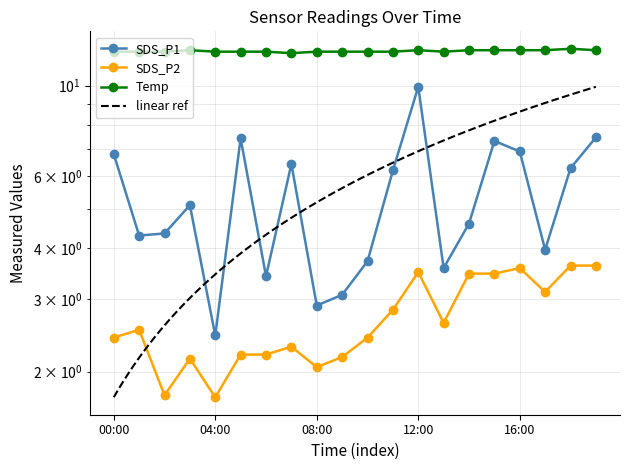

Where is the first local maximum for Temp?

03:00